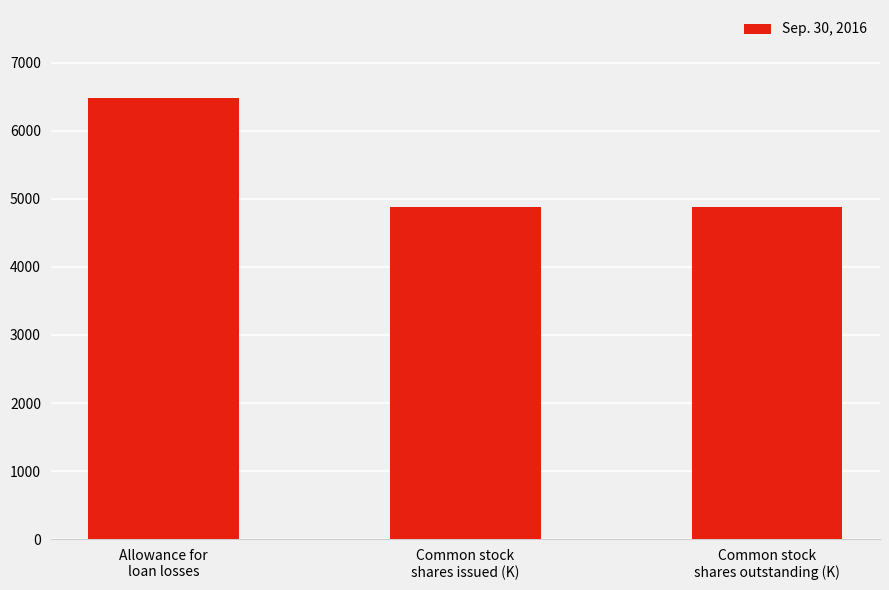

Does the chart contain stacked bars?

No